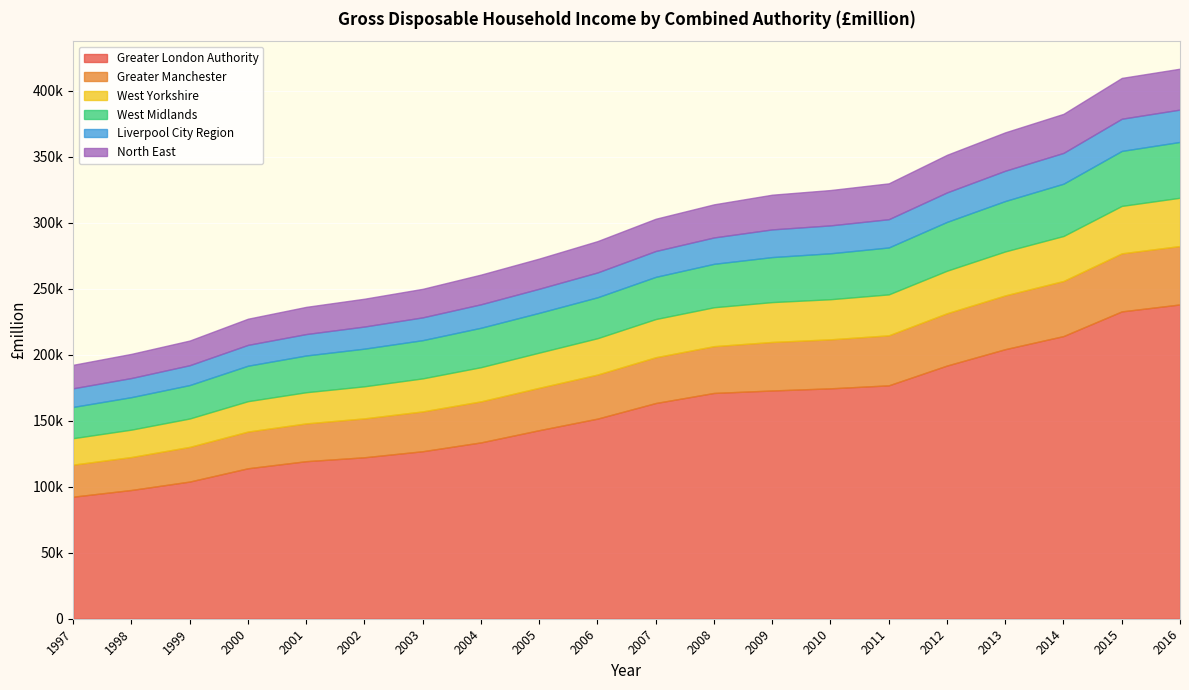

Where does the West Midlands series first go above 31955?

2008